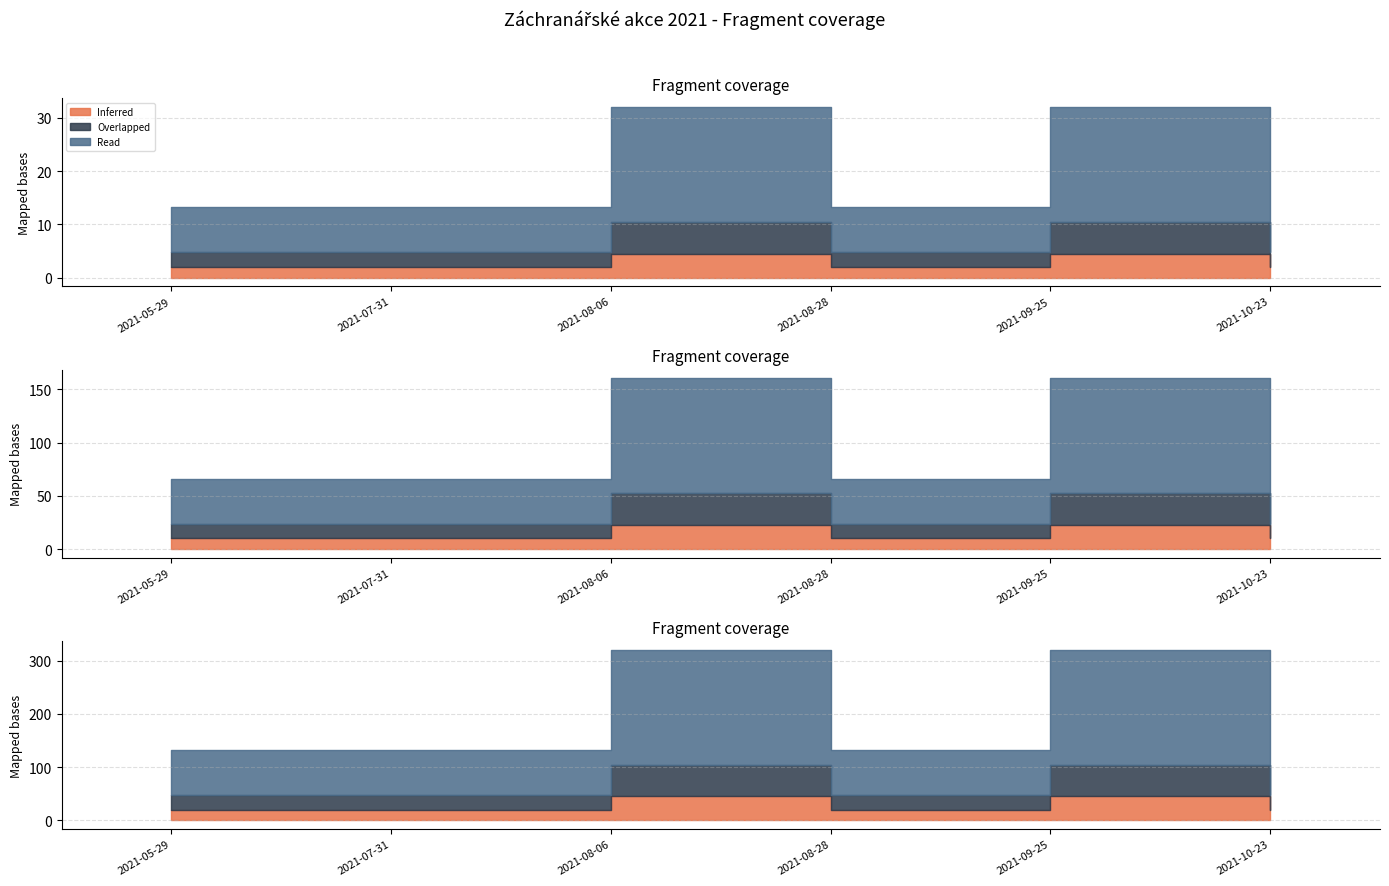

Between 2021-09-25 and 2021-05-29, which is larger?

2021-09-25